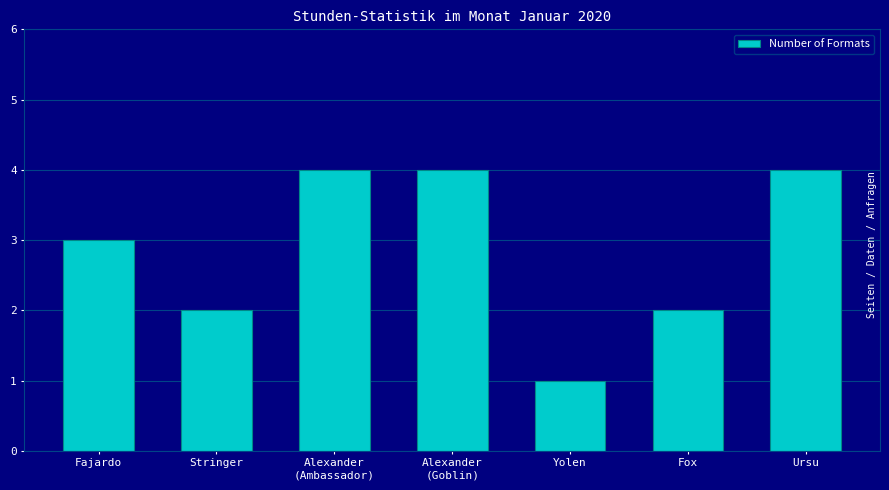

Reading left to right, list all the values displayed in this chart.

Fajardo=3	Stringer=2	Alexander
(Ambassador)=4	Alexander
(Goblin)=4	Yolen=1	Fox=2	Ursu=4